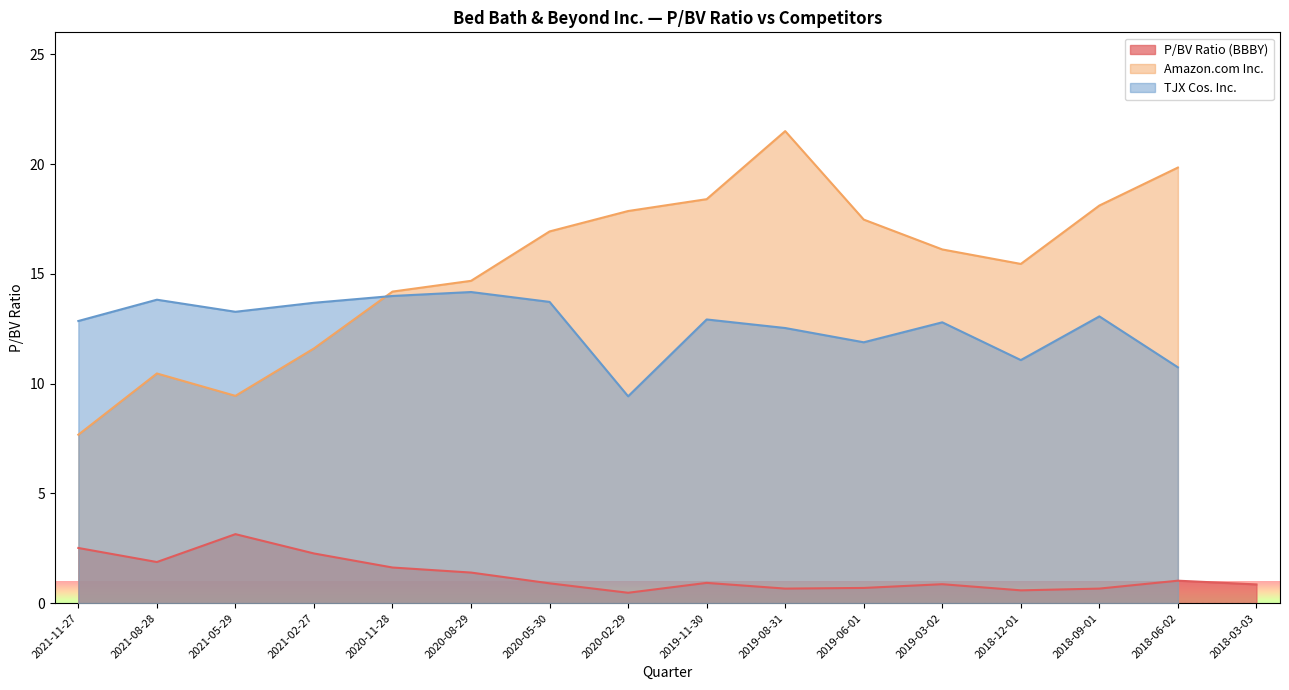

Which category has the highest value in the Amazon.com Inc. series?

2019-08-31